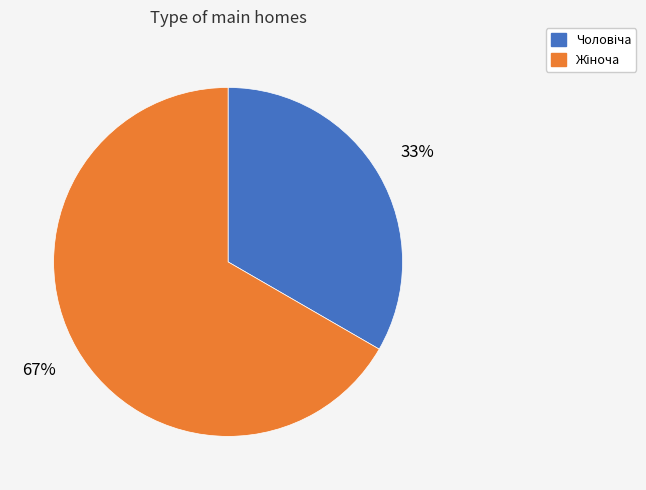

To the nearest percent, what is the average slice percentage?

50%